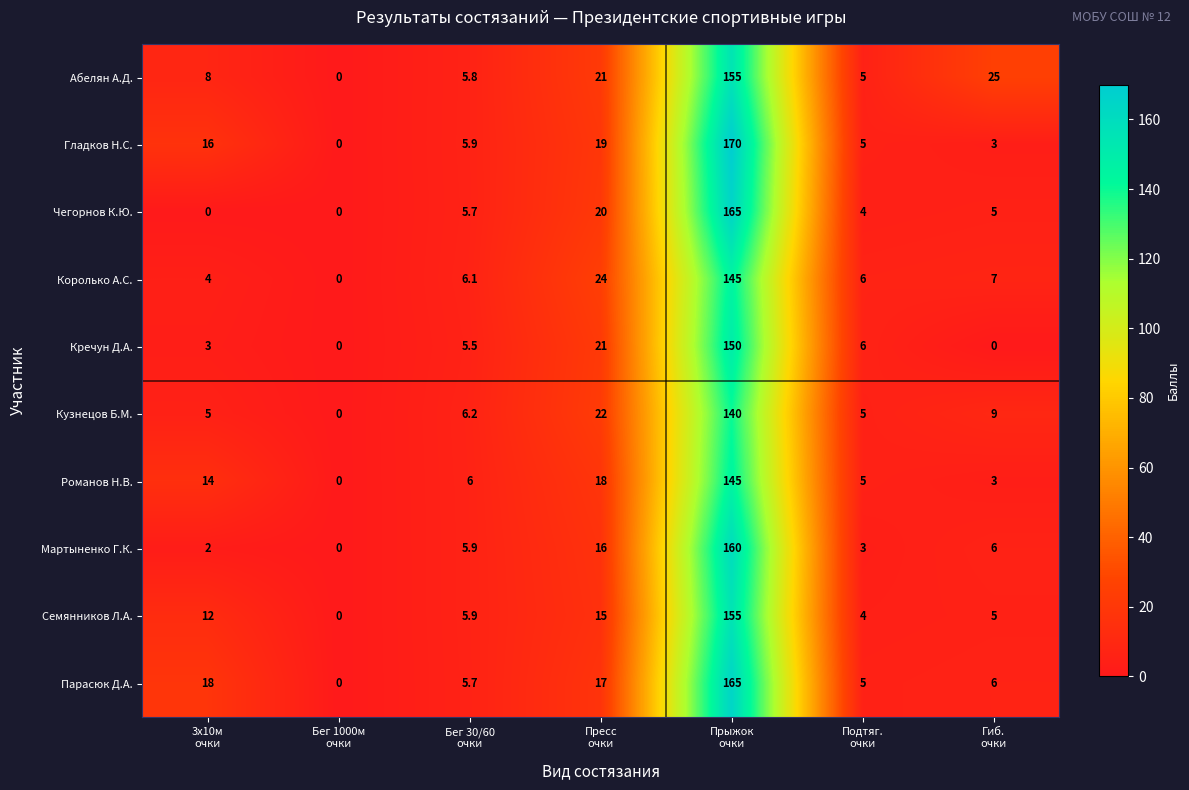

What is the difference between the maximum and minimum values in the Чегорнов К.Ю. series?

165.0